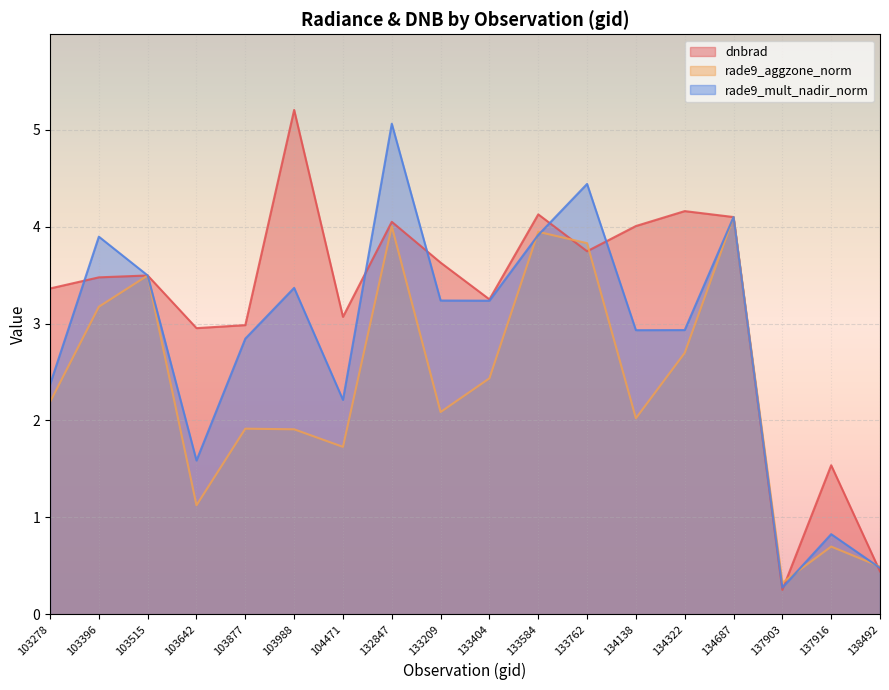

Reading left to right, list all the values displayed in this chart.

dnbrad: 3.4	3.5	3.5	3.0	3.0	5.2	3.1	4.1	3.6	3.2	4.1	3.7	4.0	4.2	4.1	0.3	1.5	0.4
rade9_aggzone_norm: 2.2	3.2	3.5	1.1	1.9	1.9	1.7	4.0	2.1	2.4	3.9	3.8	2.0	2.7	4.1	0.3	0.7	0.5
rade9_mult_nadir_norm: 2.4	3.9	3.5	1.6	2.8	3.4	2.2	5.1	3.2	3.2	3.9	4.4	2.9	2.9	4.1	0.3	0.8	0.5